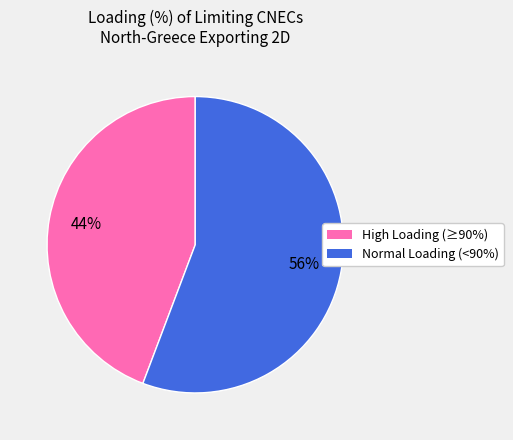

To the nearest percent, what is the average slice percentage?

50%